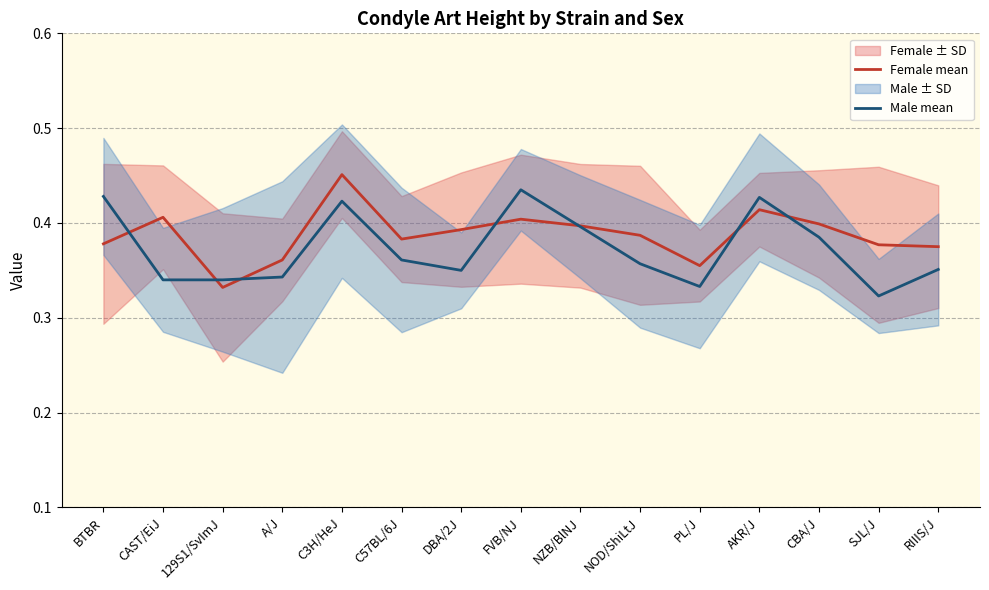

How many times do Female mean and Male mean cross each other?

7